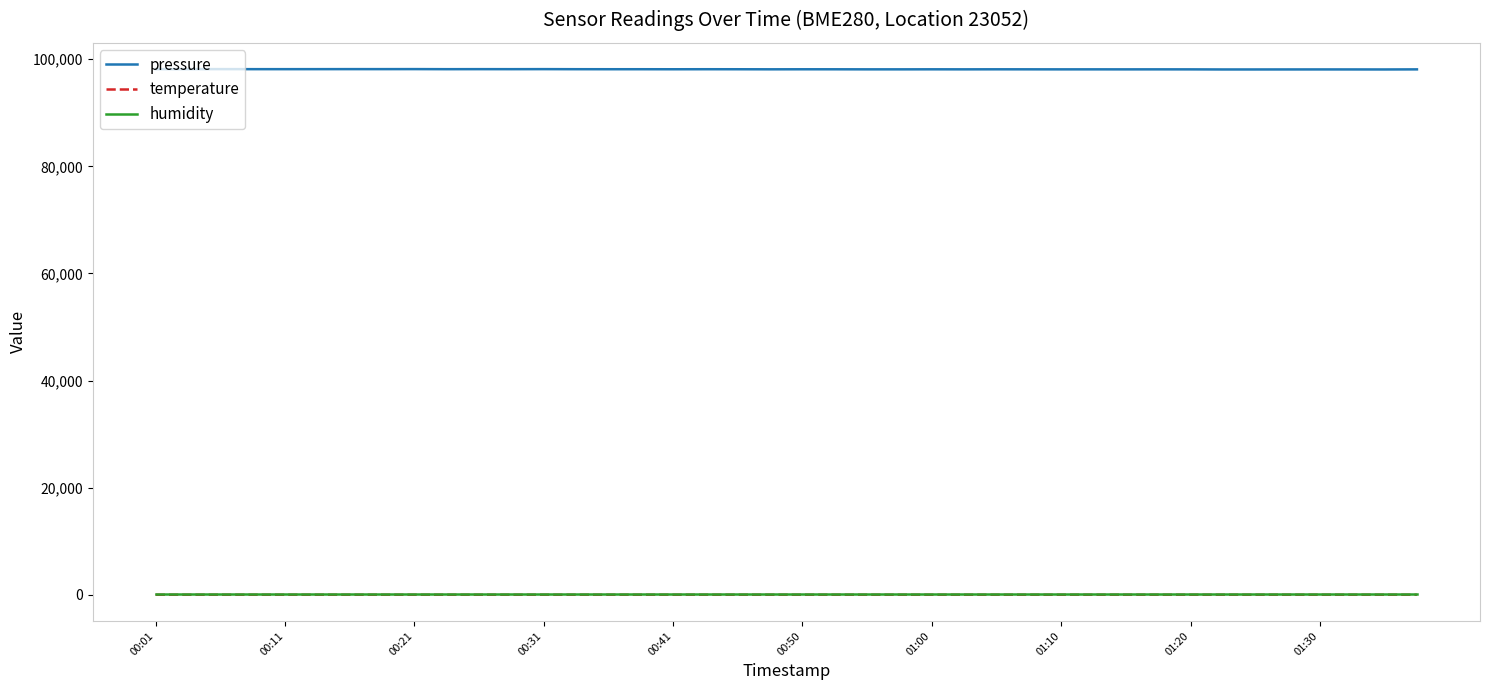

True or false: temperature and pressure cross at least once.

False